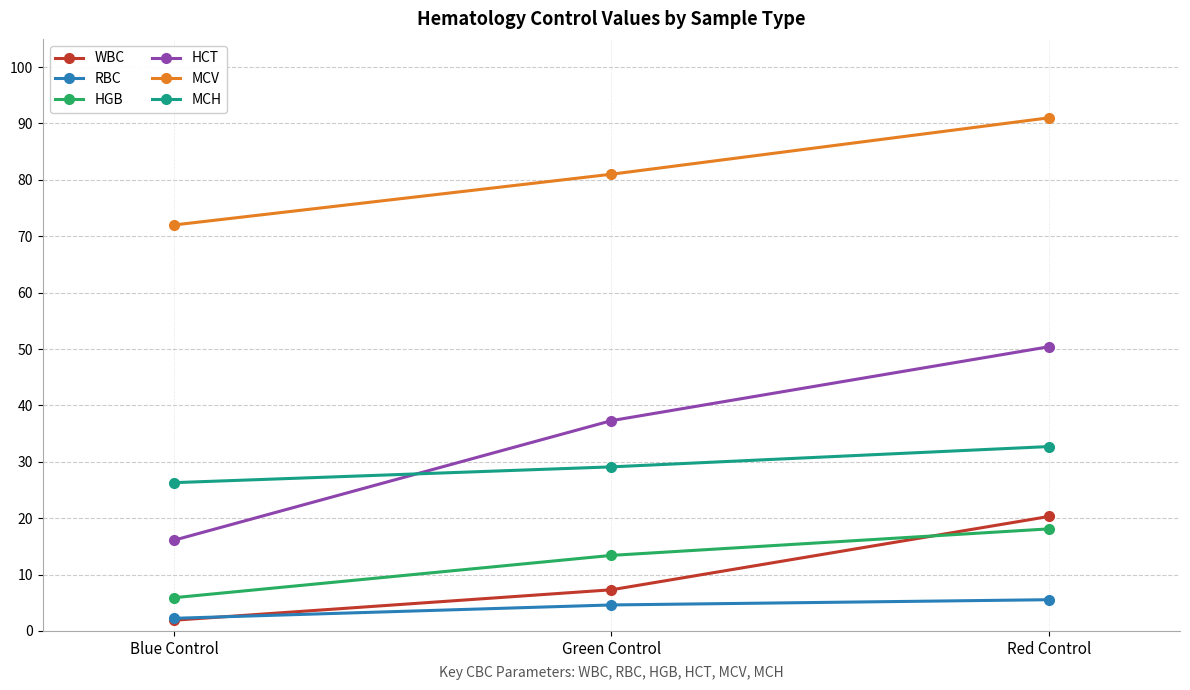

Reading left to right, what are all the values shown in this chart?

WBC: Blue Control=1.9	Green Control=7.3	Red Control=20.3
RBC: Blue Control=2.2	Green Control=4.6	Red Control=5.5
HGB: Blue Control=5.9	Green Control=13.4	Red Control=18.1
HCT: Blue Control=16.1	Green Control=37.3	Red Control=50.4
MCV: Blue Control=72.0	Green Control=81.0	Red Control=91.0
MCH: Blue Control=26.3	Green Control=29.1	Red Control=32.7